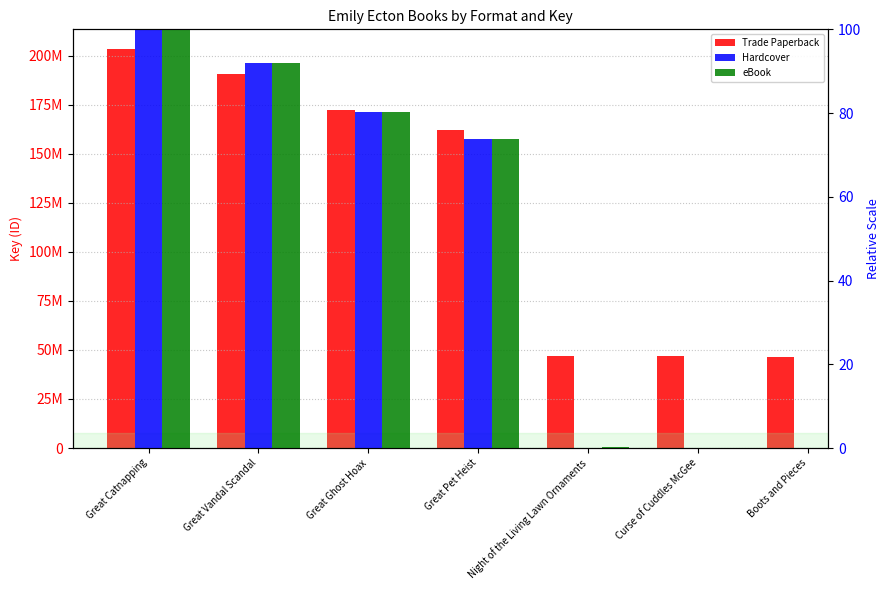

What is the label of the 3rd bar from the right?

Night of the Living Lawn Ornaments